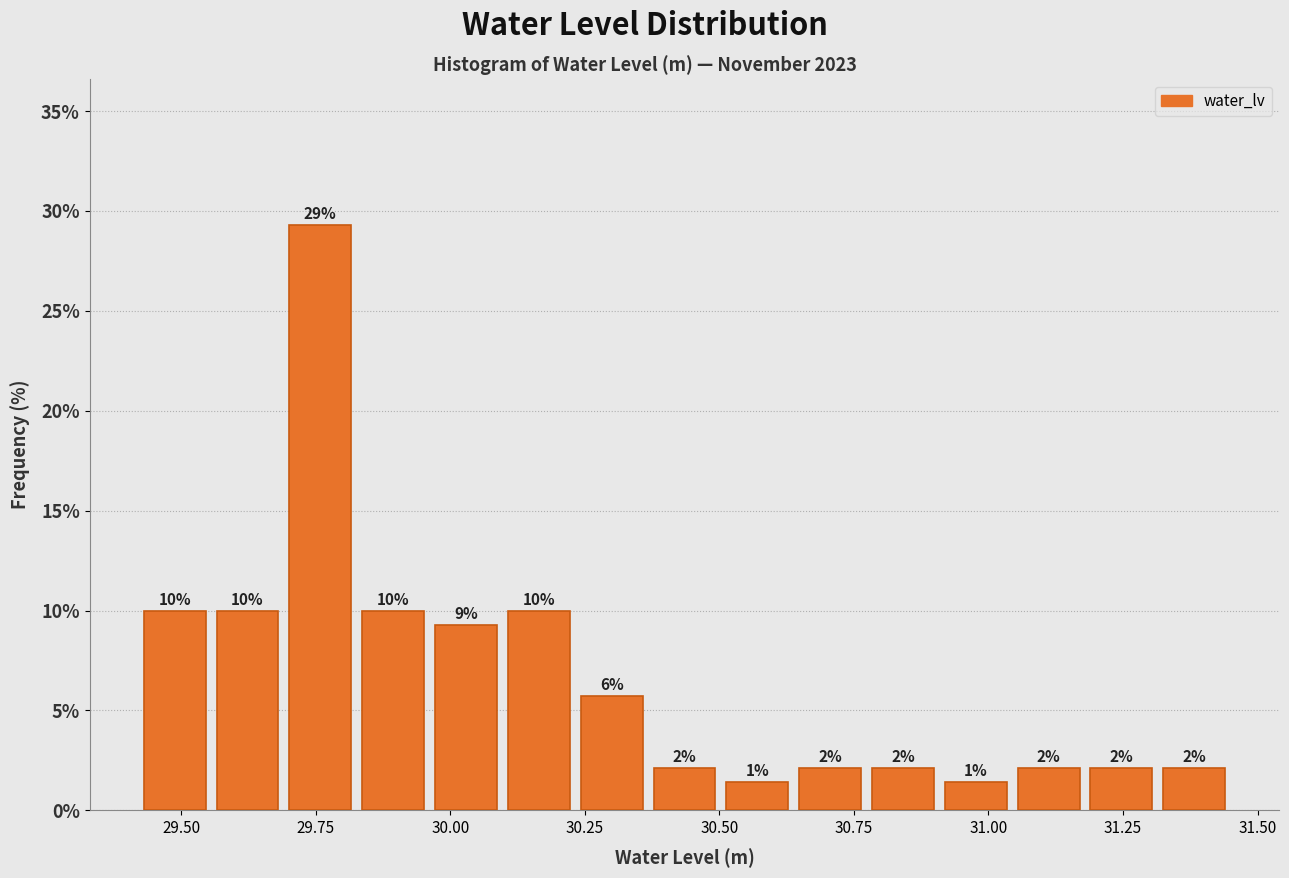

Around what value on the x-axis is the tallest bar? Give the approximate position of its centre, as read against the axis.

29.75